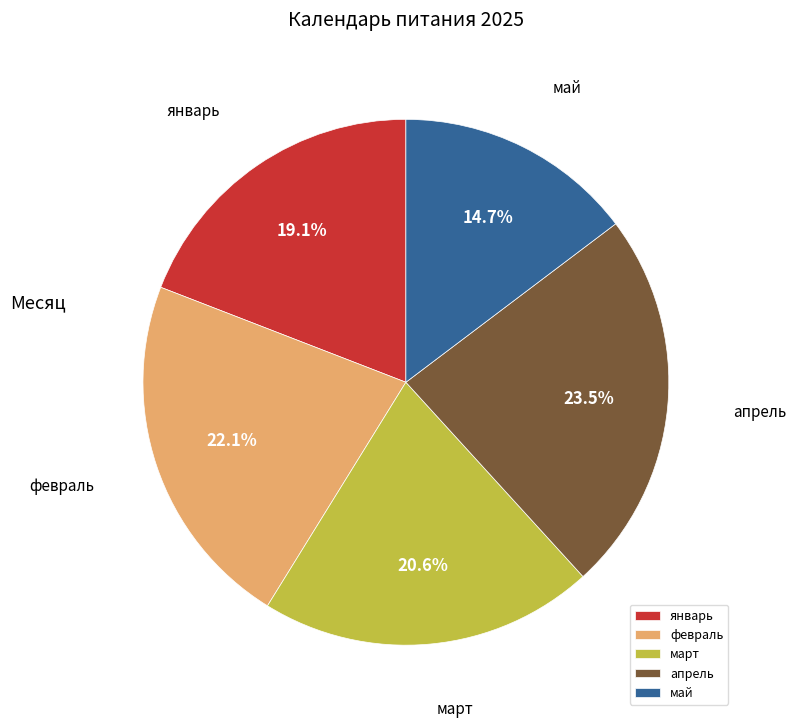

Count the number of slices in the pie.

5